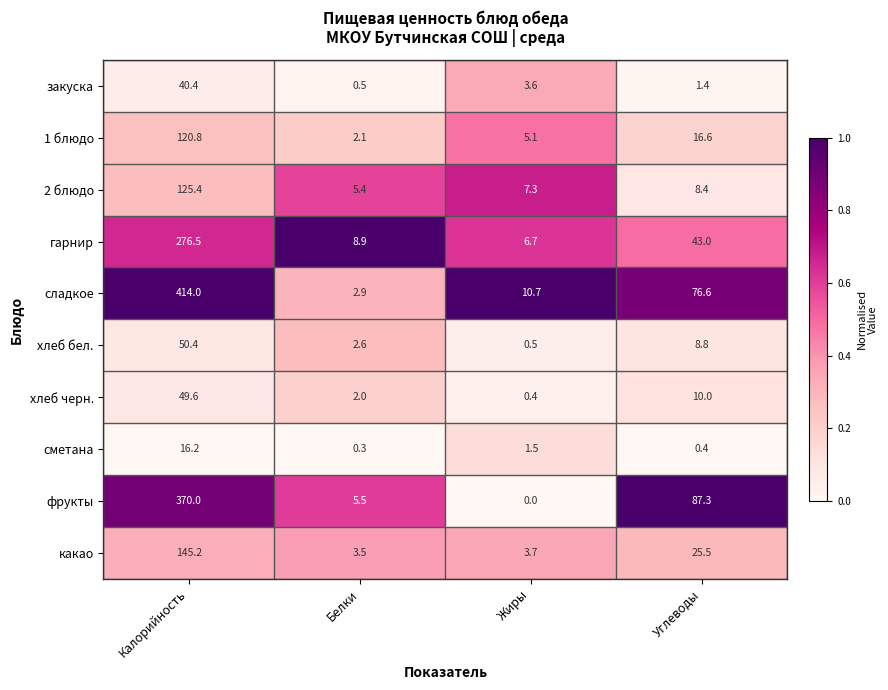

At which label does хлеб бел. reach its minimum?

Жиры